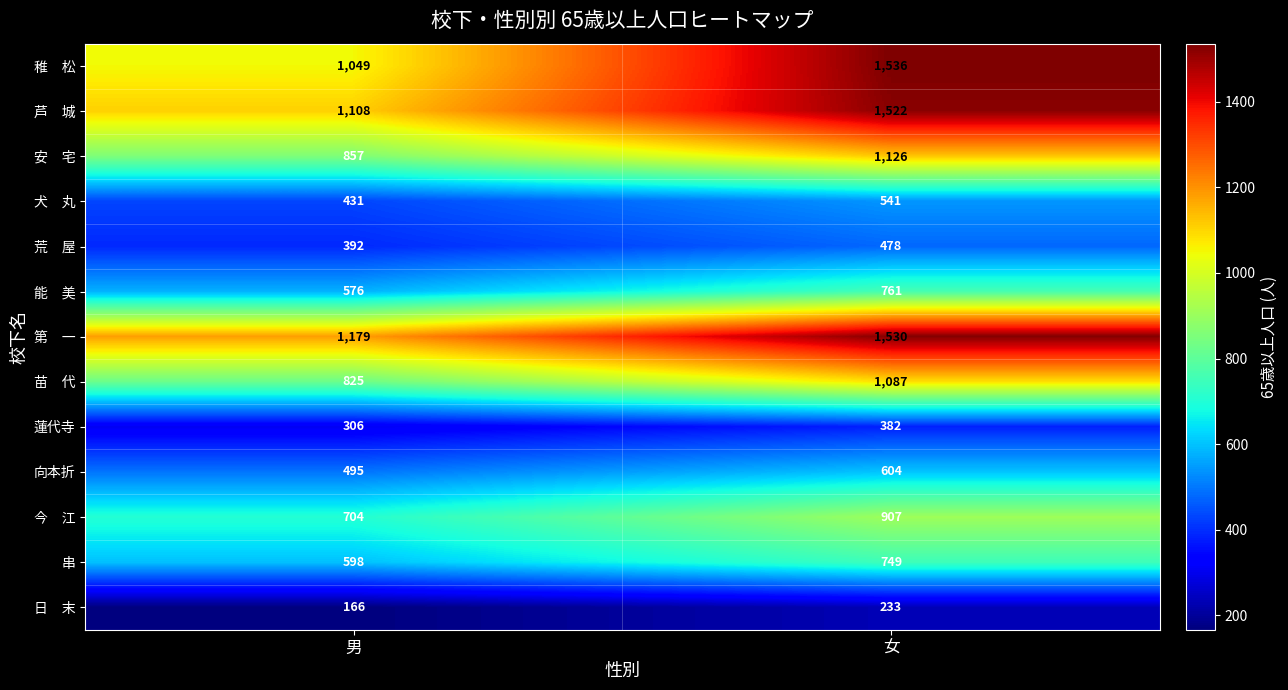

At which category is the sum across all series the highest?

女